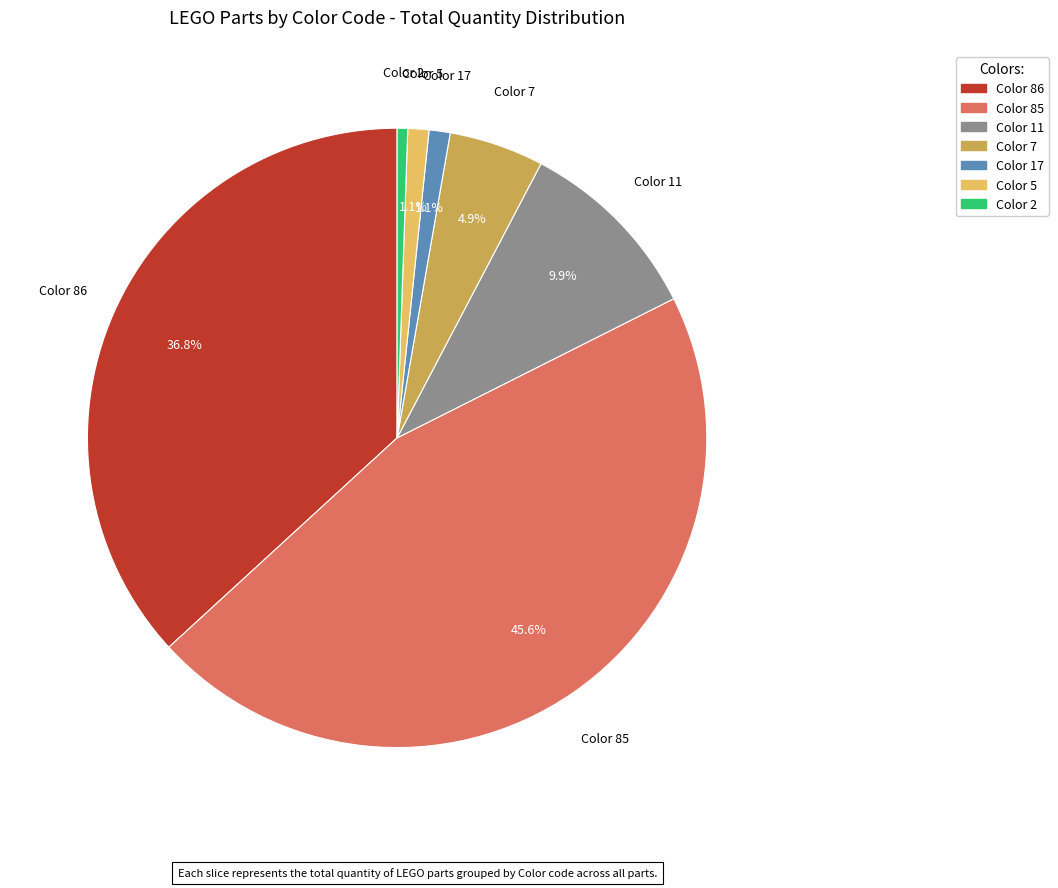

How many slices are in this pie chart?

7